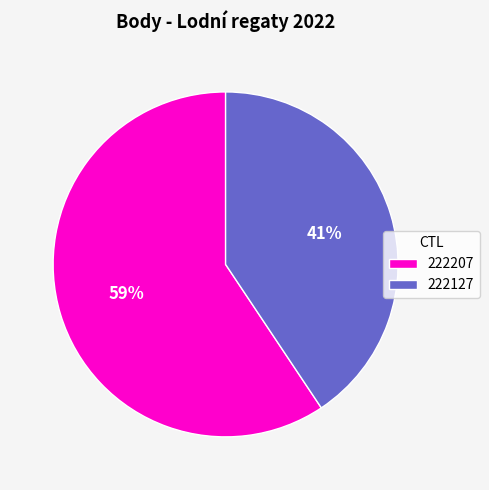

Is 222127 the majority of the pie?

No